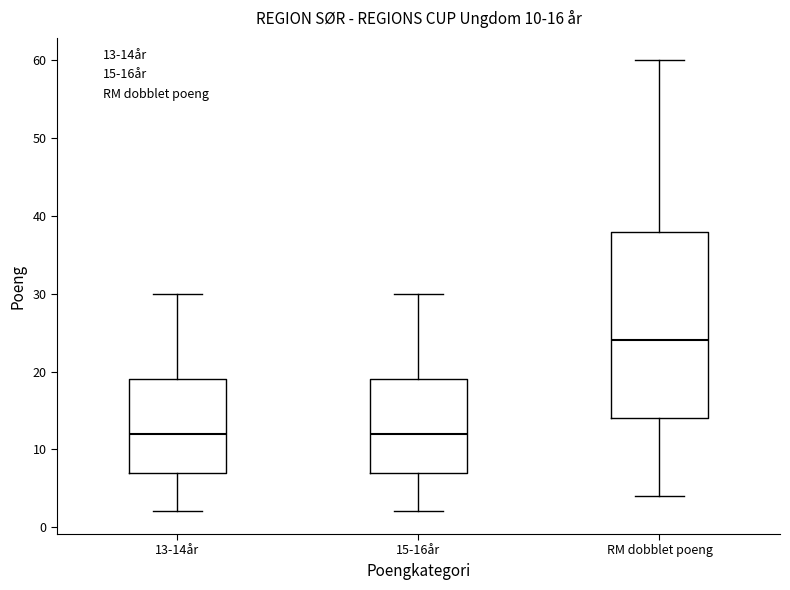

Which box is the tallest, from its lower edge to its upper edge?

RM dobblet poeng